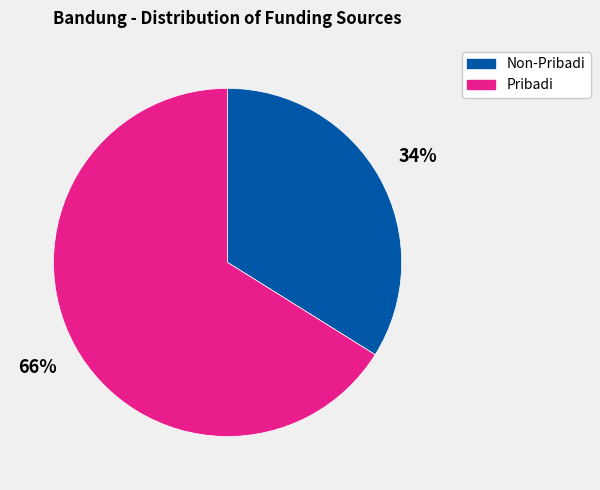

Count the number of slices in the pie.

2